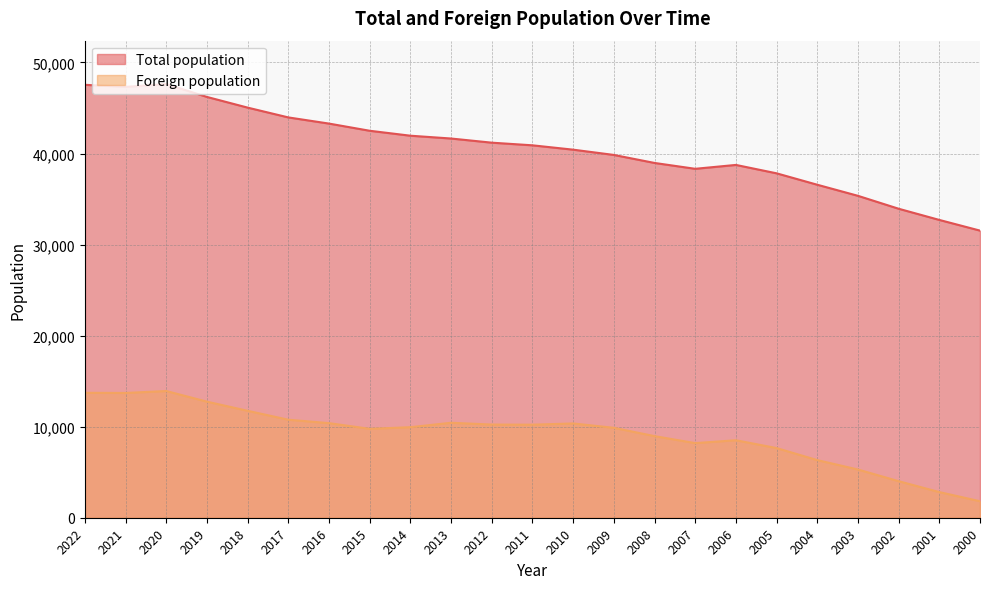

Is the value of Total population at 2021 greater than the value of Foreign population at 2021?

Yes